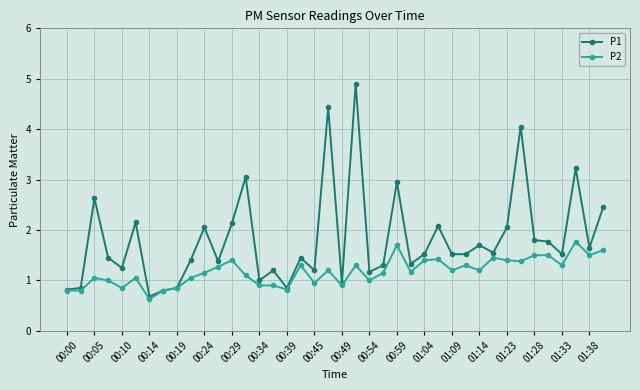

Which series has the largest total across all categories?

P1